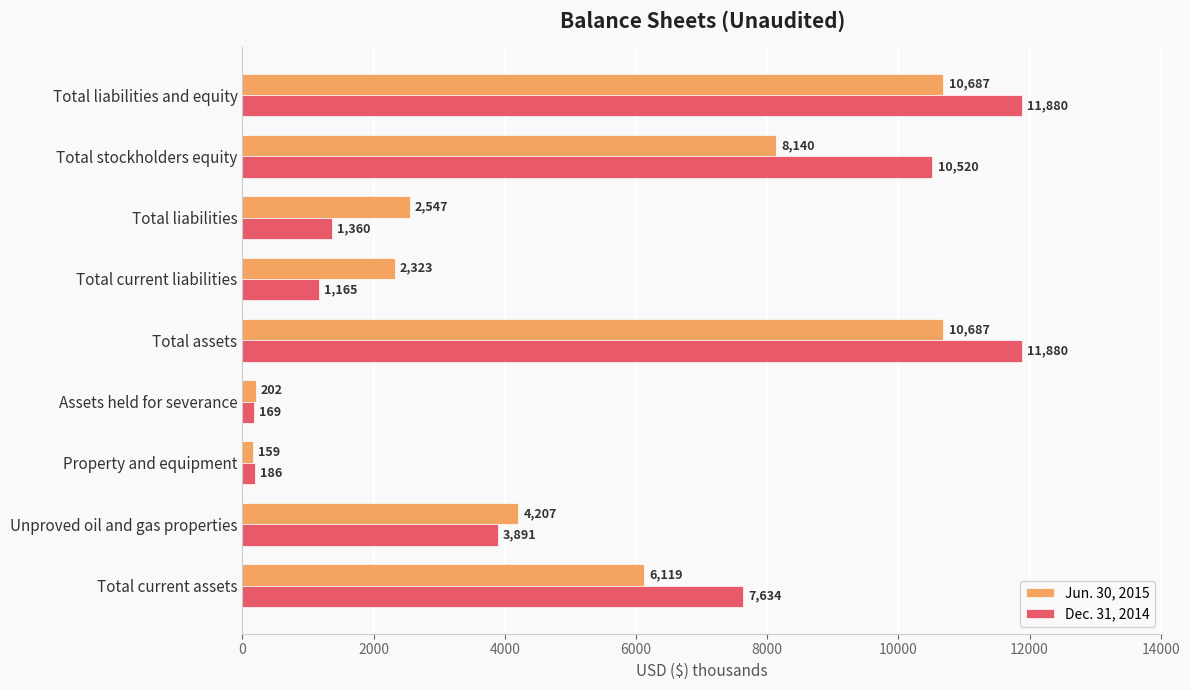

List the series in order of their overall mean, highest first.

Dec. 31, 2014, Jun. 30, 2015